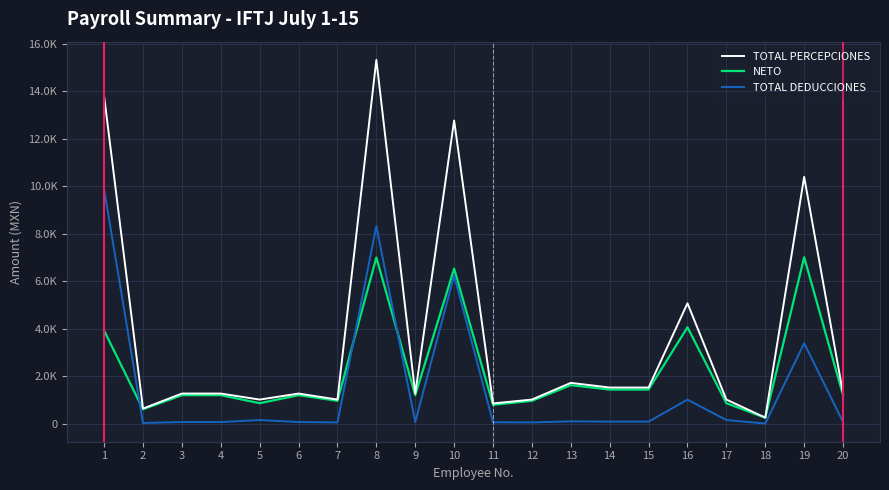

Which has a higher value, 5 or 15?

15